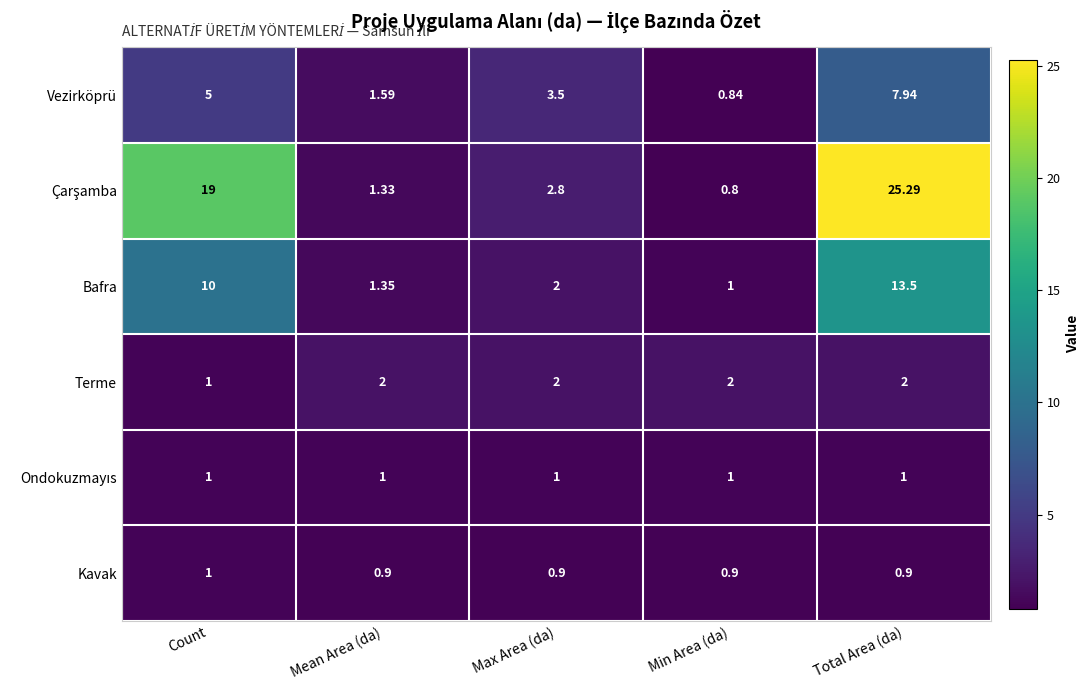

At which category is the sum across all series the highest?

Total Area (da)